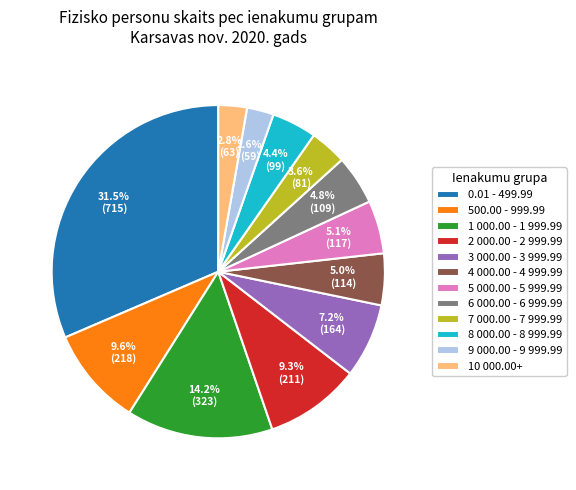

Is there a majority slice in this chart?

No